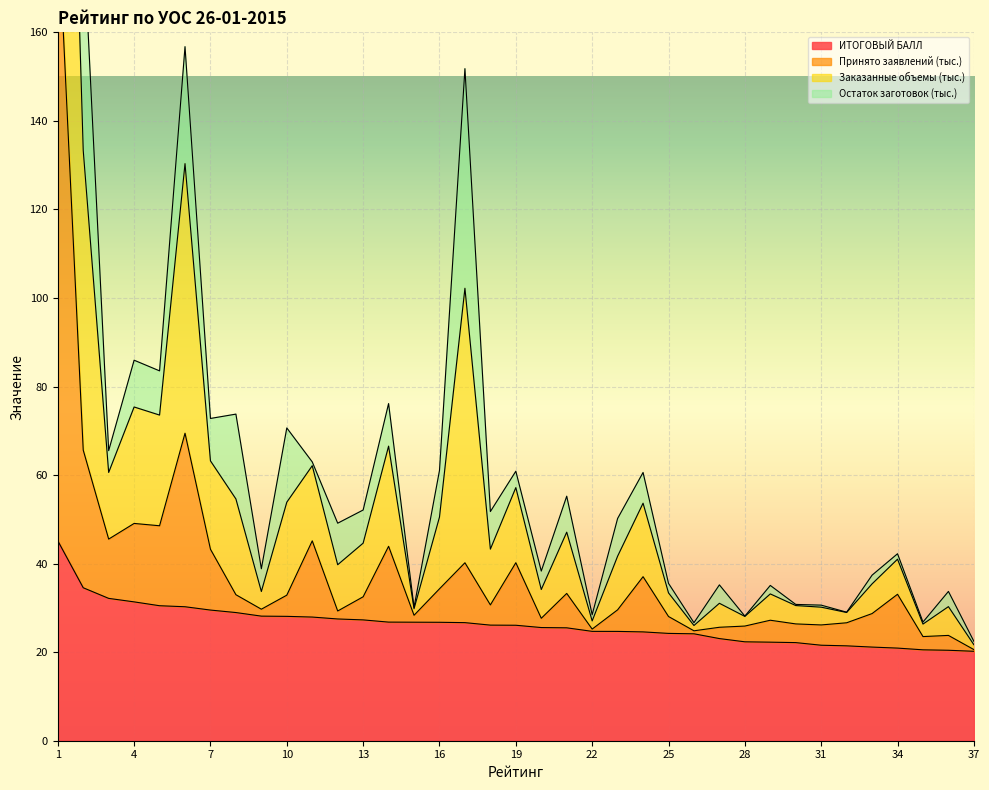

At which label does Заказанные объемы (тыс.) first exceed 50?

1